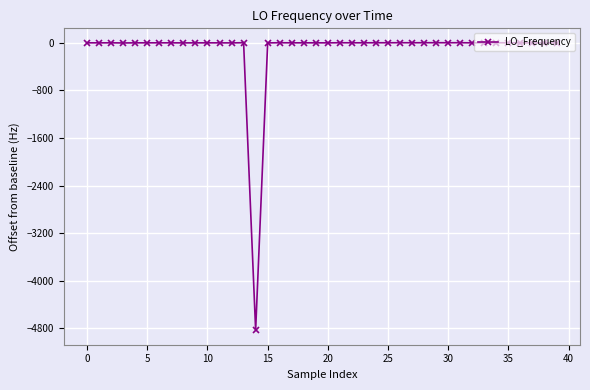

What is the average value?

-118.6